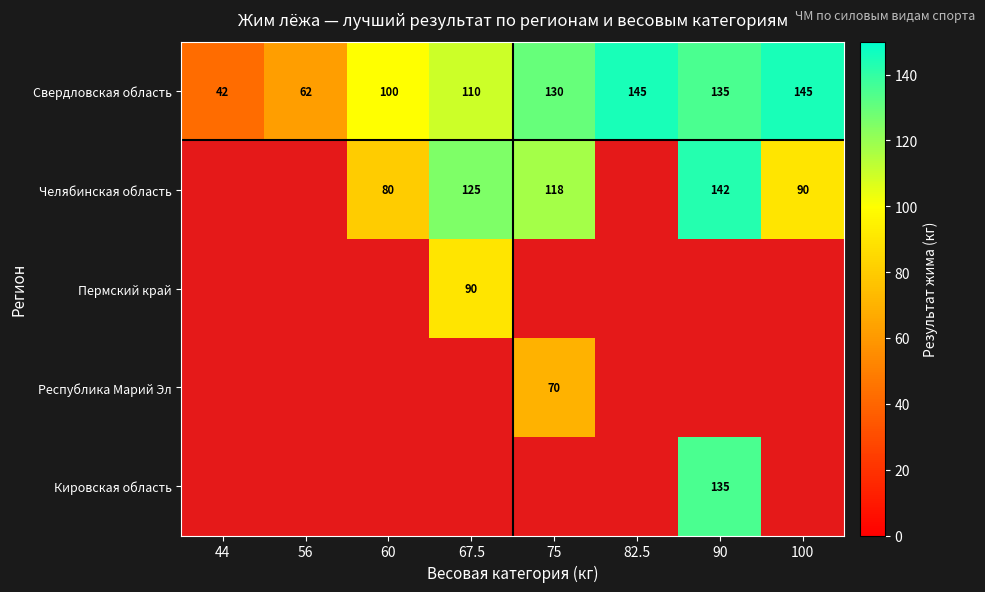

What is the minimum value for Свердловская область?

42.0